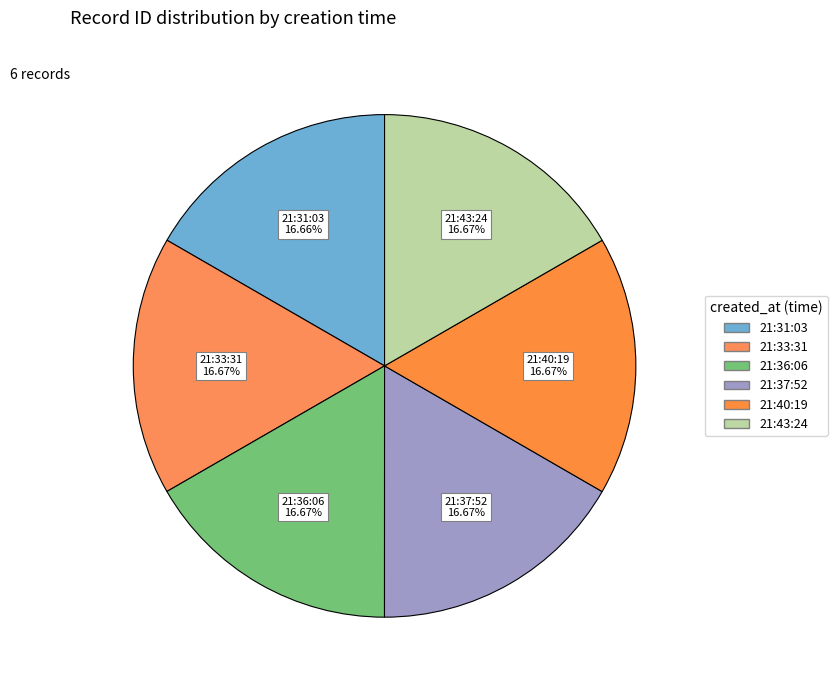

Count the number of slices in the pie.

6